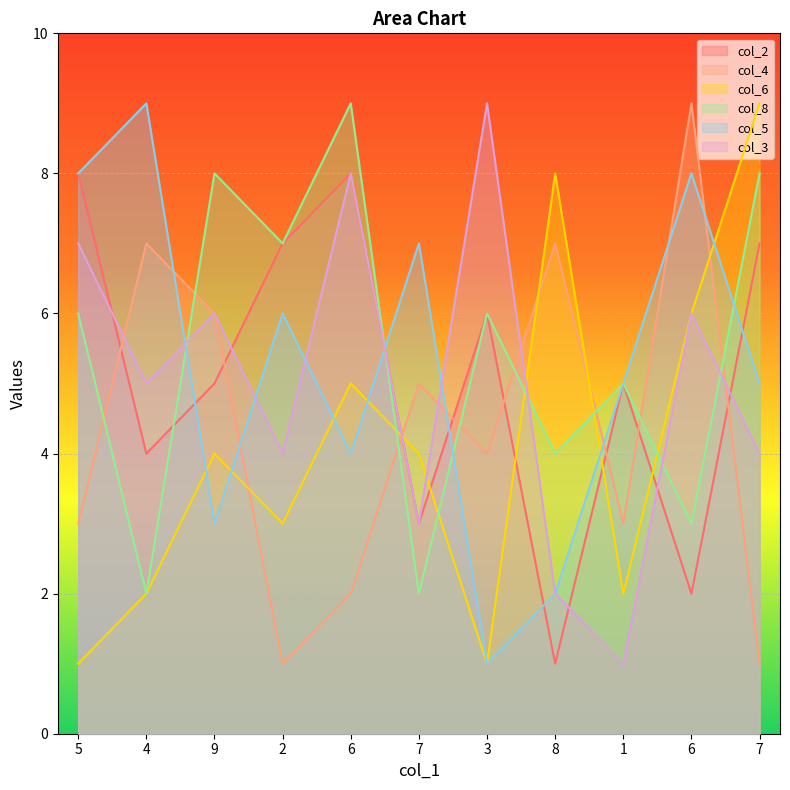

How many col_4 values are between 2 and 7?

8